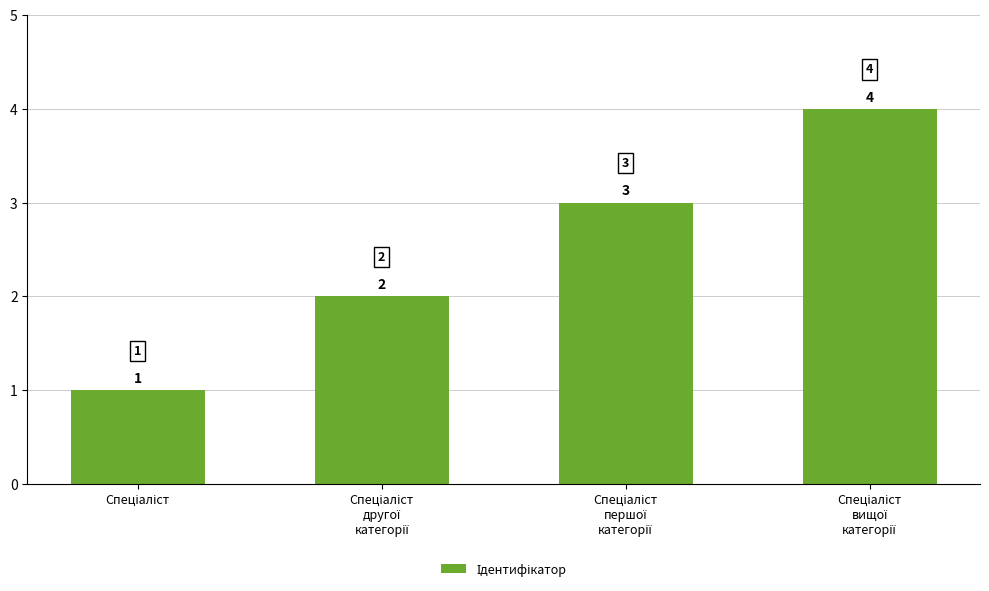

What is the value of the 2nd bar from the left?

2